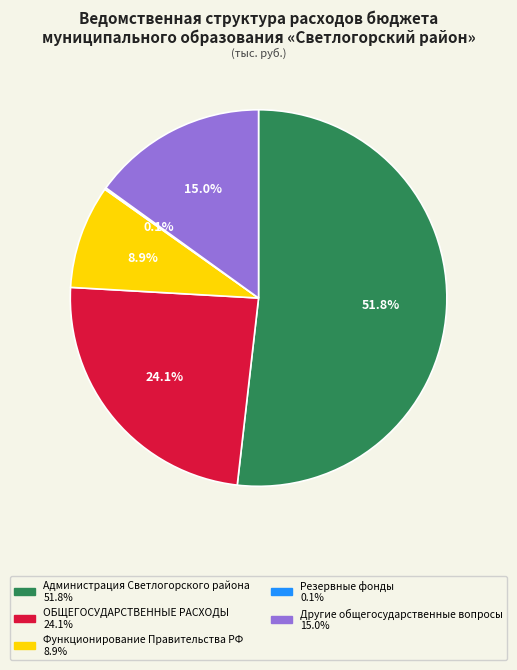

Between Другие общегосударственные вопросы and Функционирование Правительства РФ, which is larger?

Другие общегосударственные вопросы